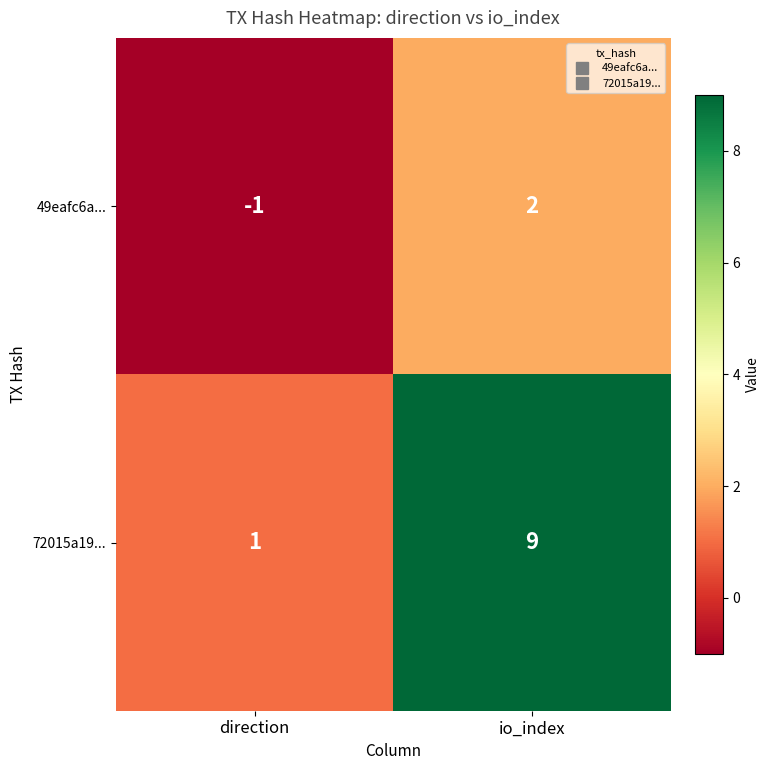

Rank the series by their maximum value, from highest to lowest.

72015a19..., 49eafc6a...